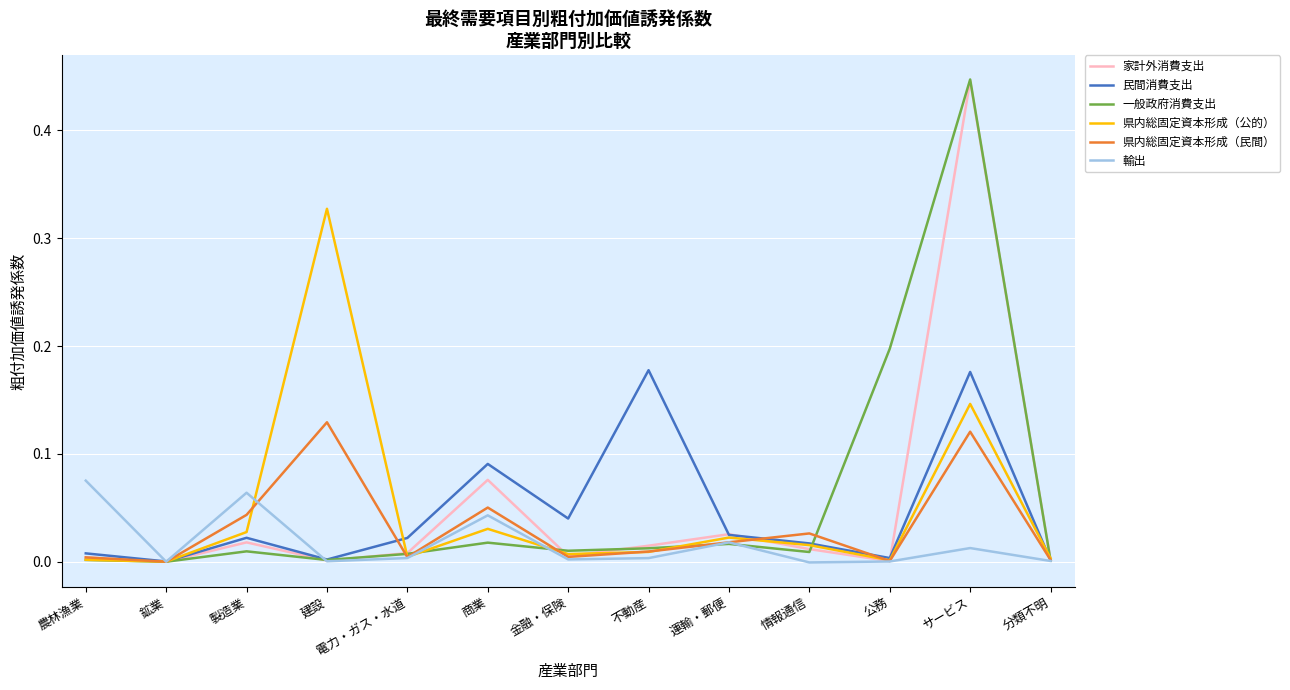

At which category is the sum across all series the highest?

サービス